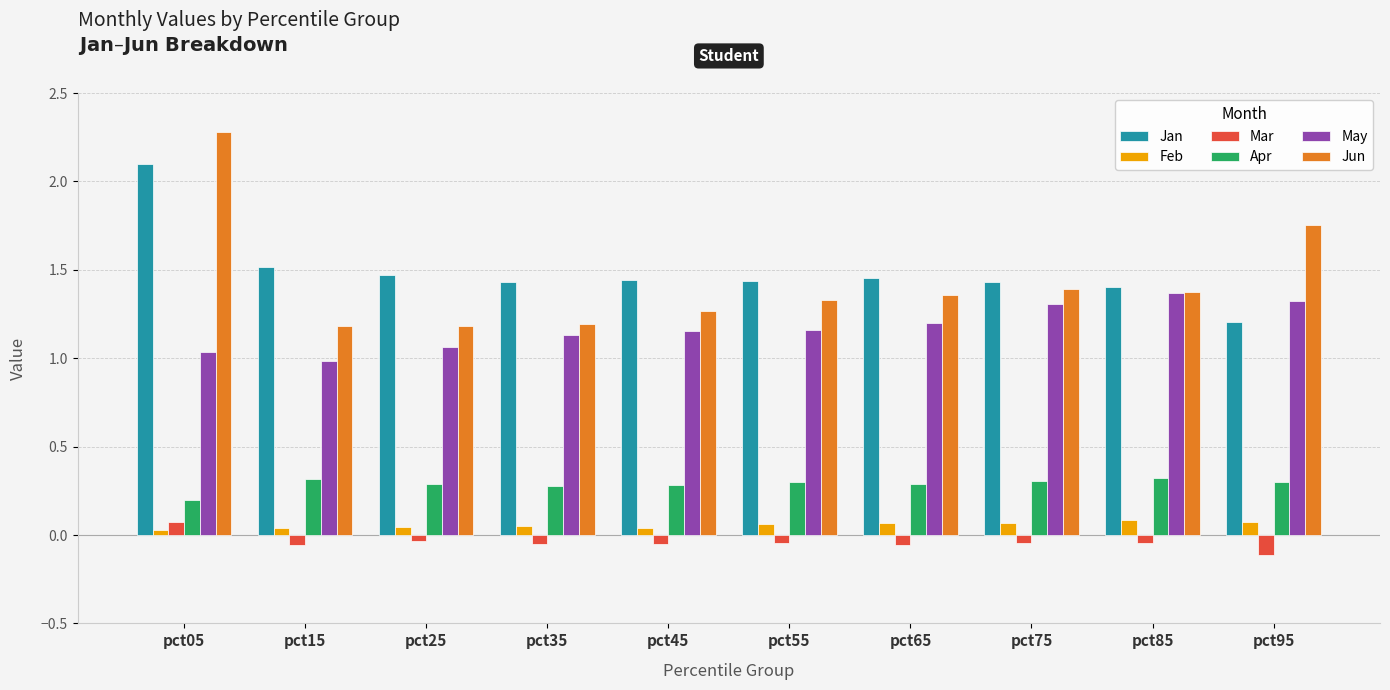

What is the average value of the Apr series?

0.3